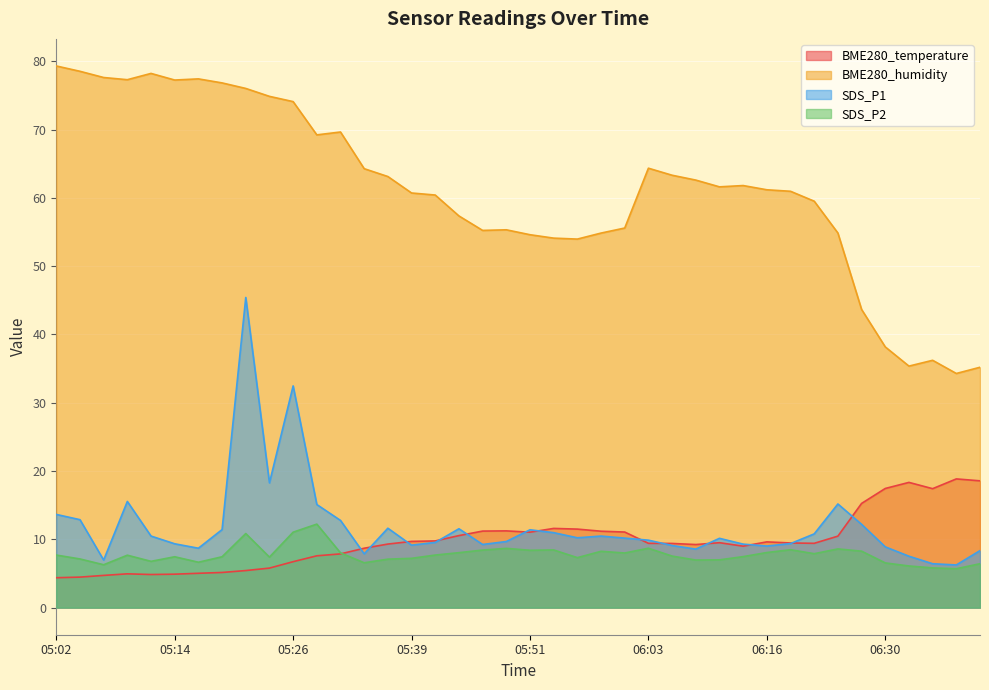

What is the minimum value for SDS_P2?

5.7